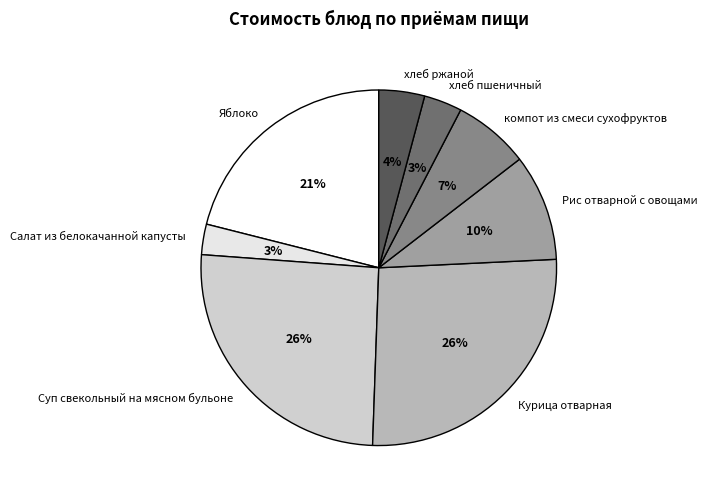

To the nearest percent, what is the average slice percentage?

12%